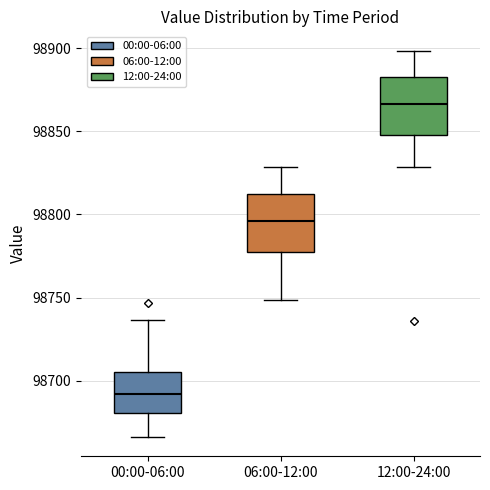

Which box's median line is the highest?

12:00-24:00